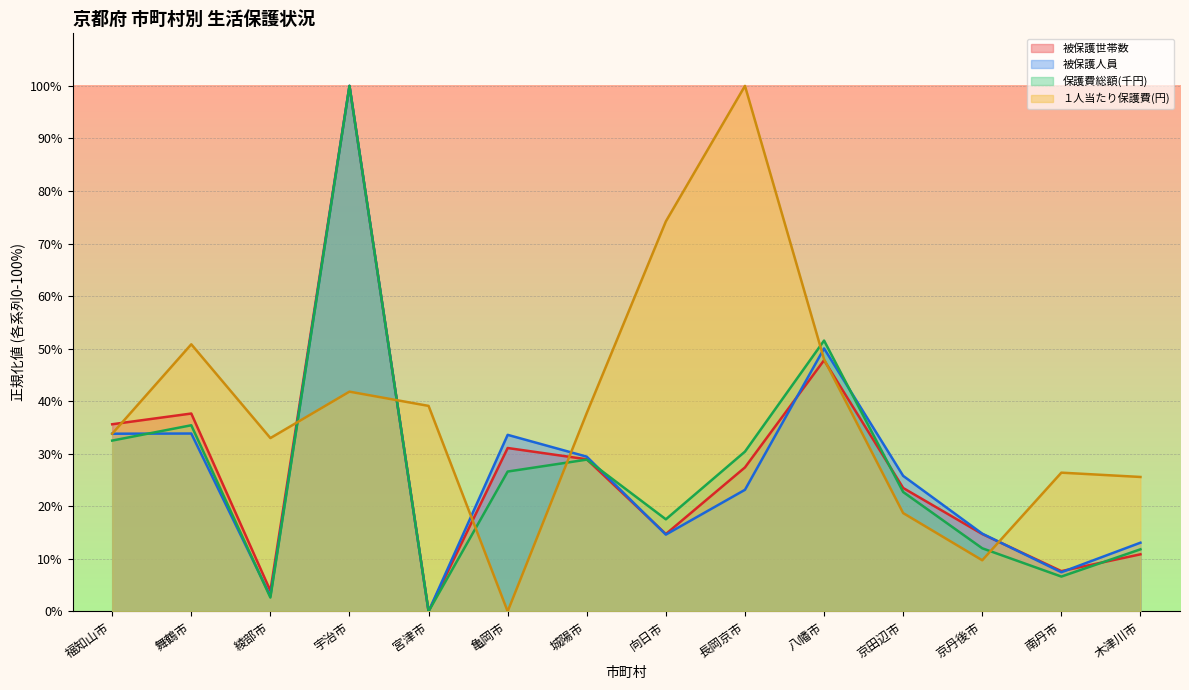

Which series has the largest range (max minus min)?

被保護世帯数